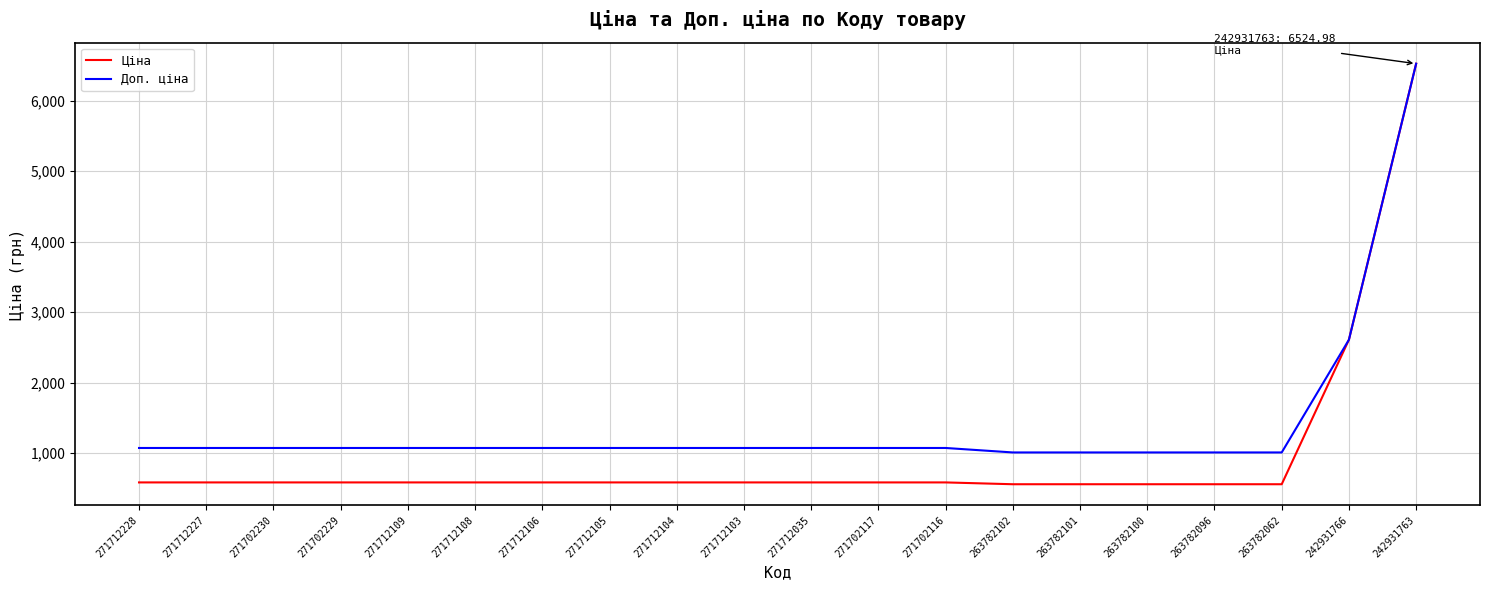

How many lines are shown in the chart?

2